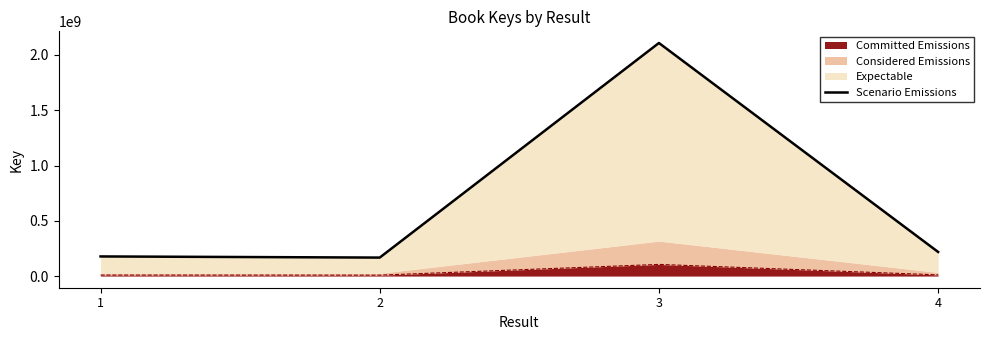

What is the sum of all values?

2671248717